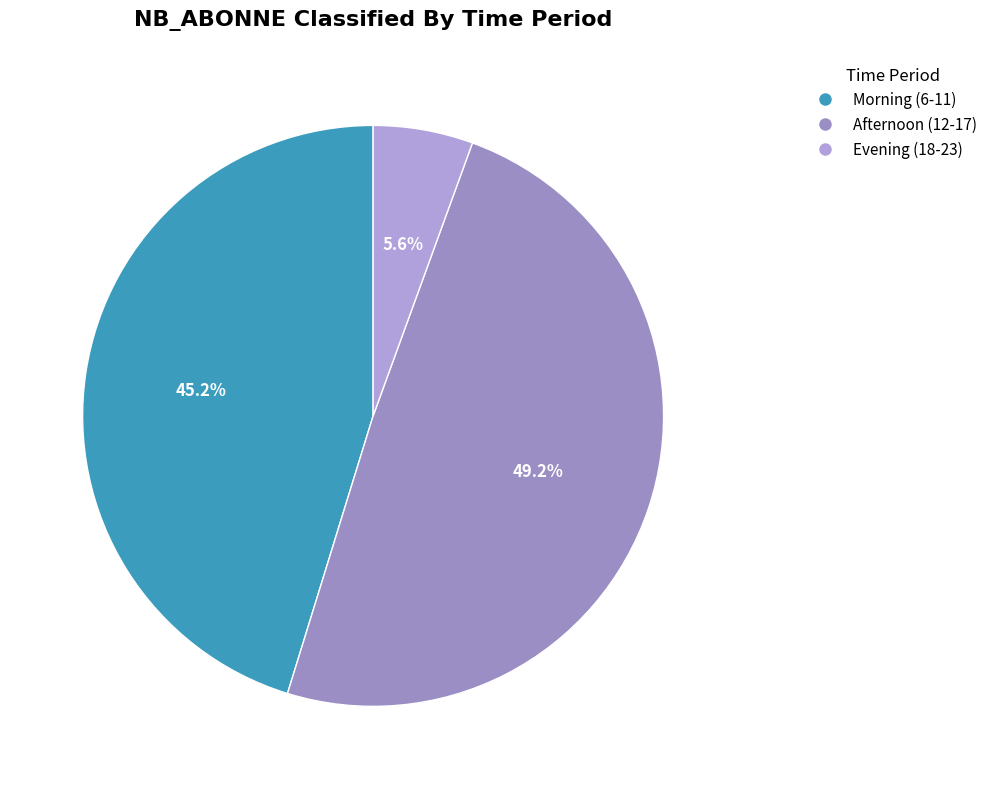

How many slices are in this pie chart?

3